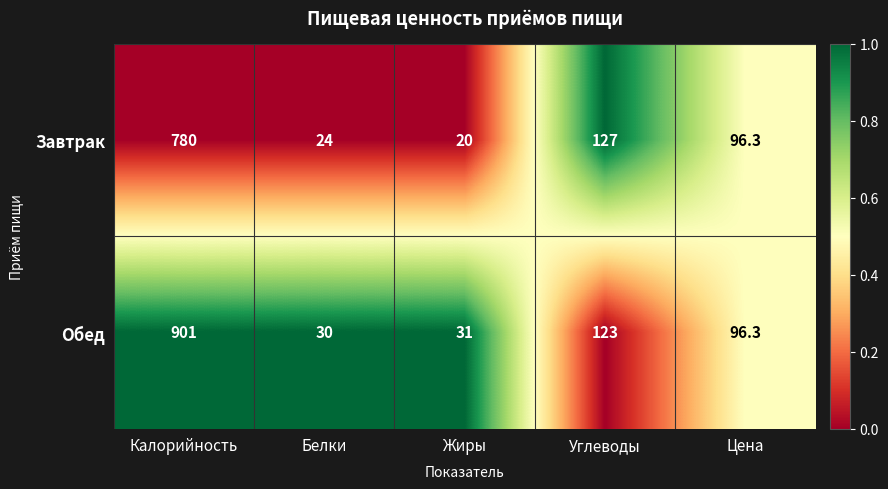

Which series has the largest total across all categories?

Обед